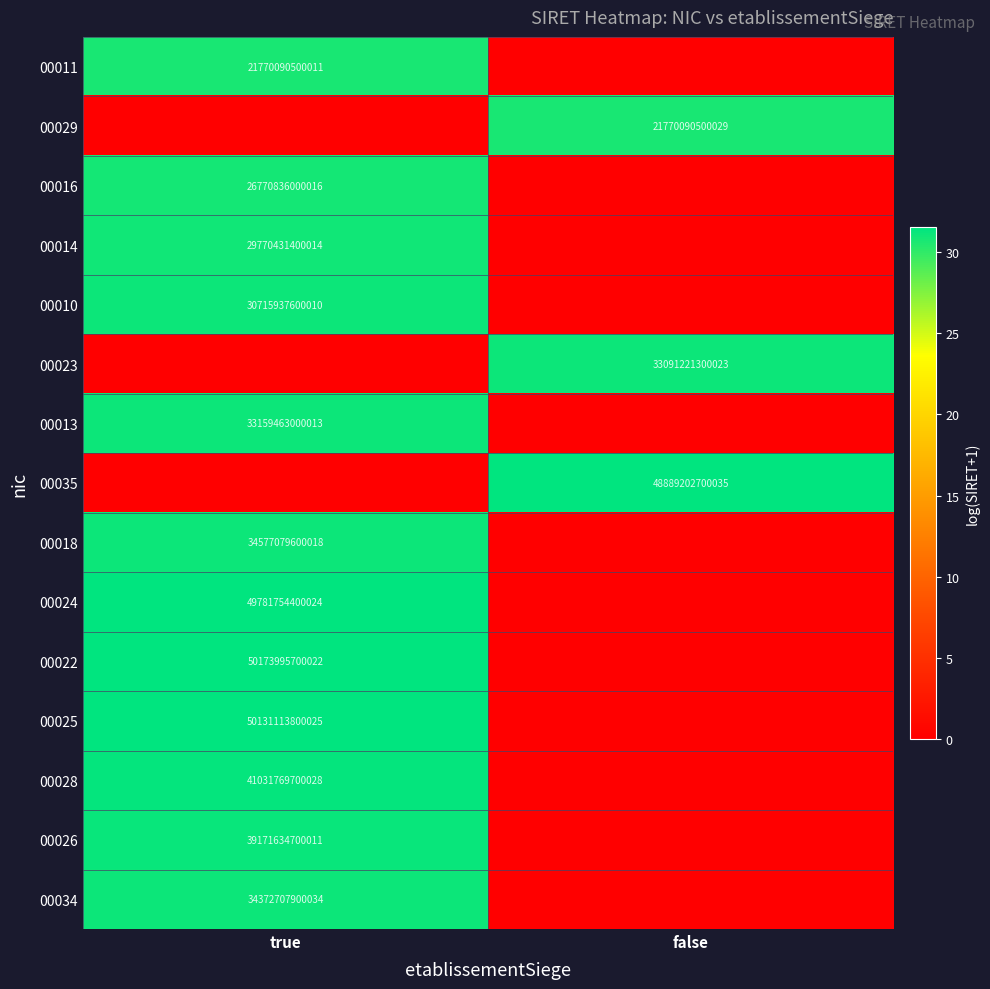

The 00023 series shows 33091221300023 at false. True or false?

True